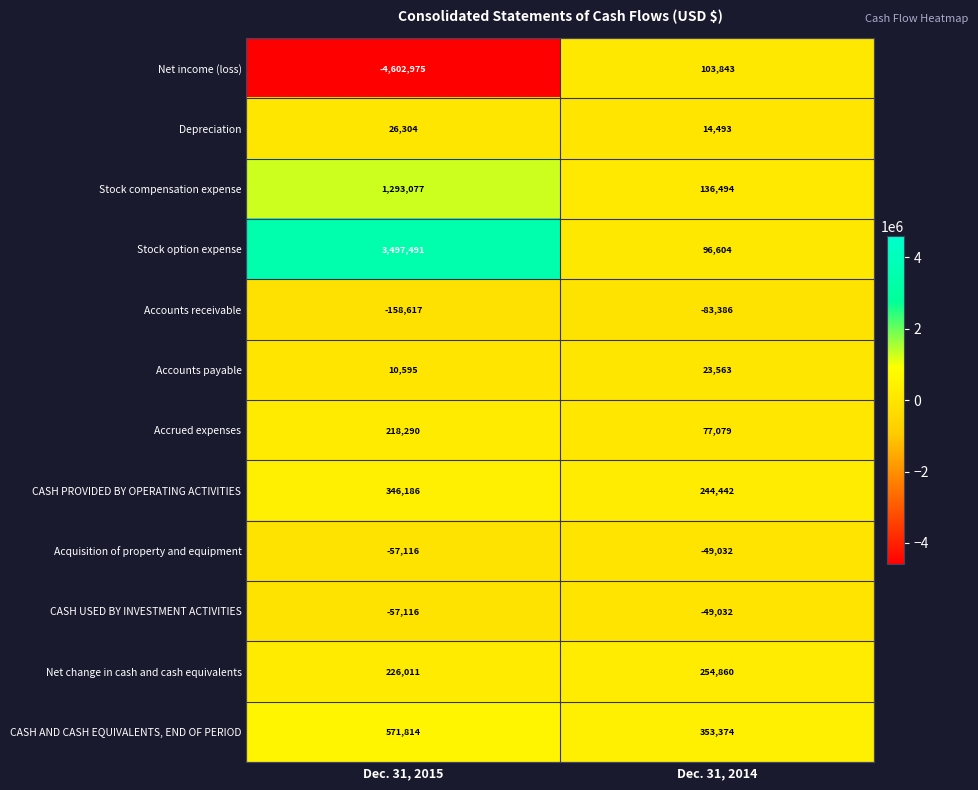

Which series changed the most between Dec. 31, 2015 and Dec. 31, 2014?

Net income (loss)